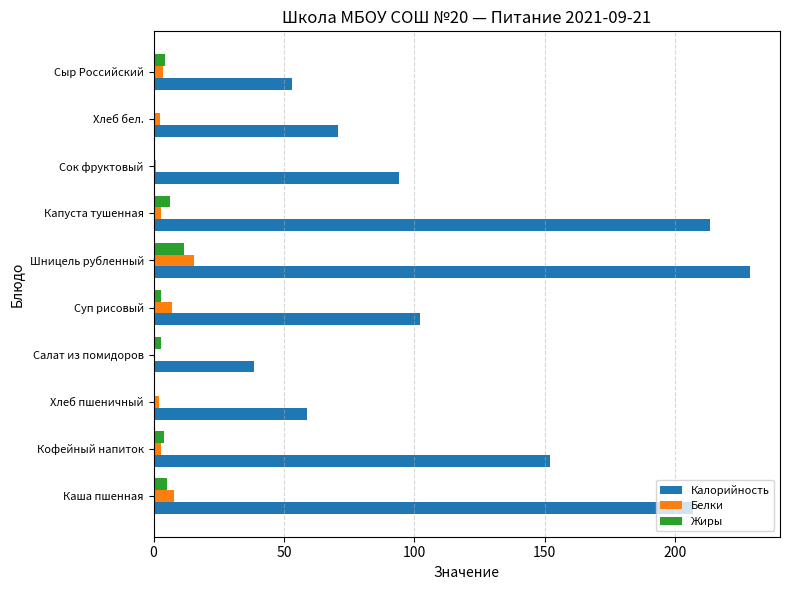

What is the greatest value displayed?

228.8